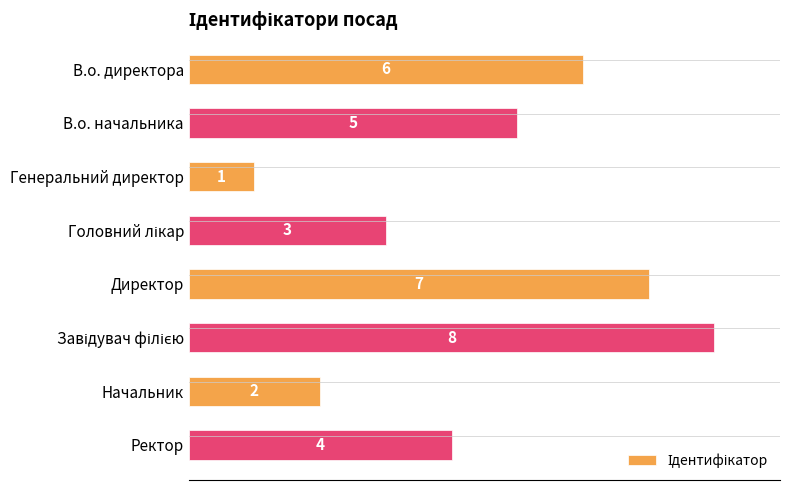

What is the maximum value shown in the chart?

8